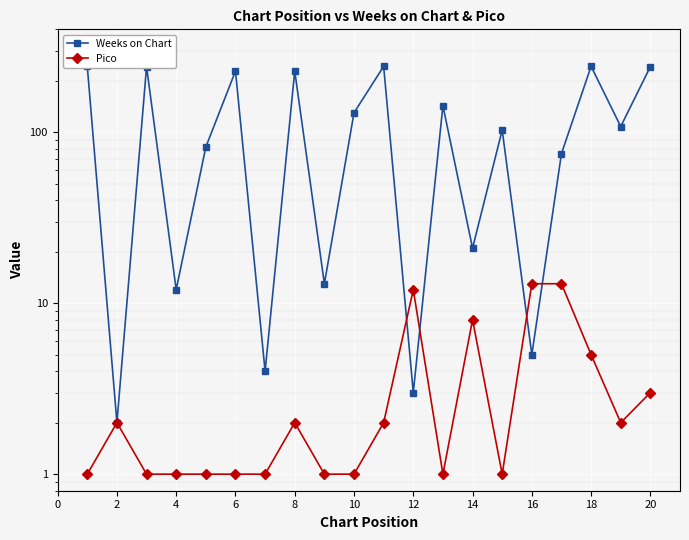

What is the sum of all Pico values?

72